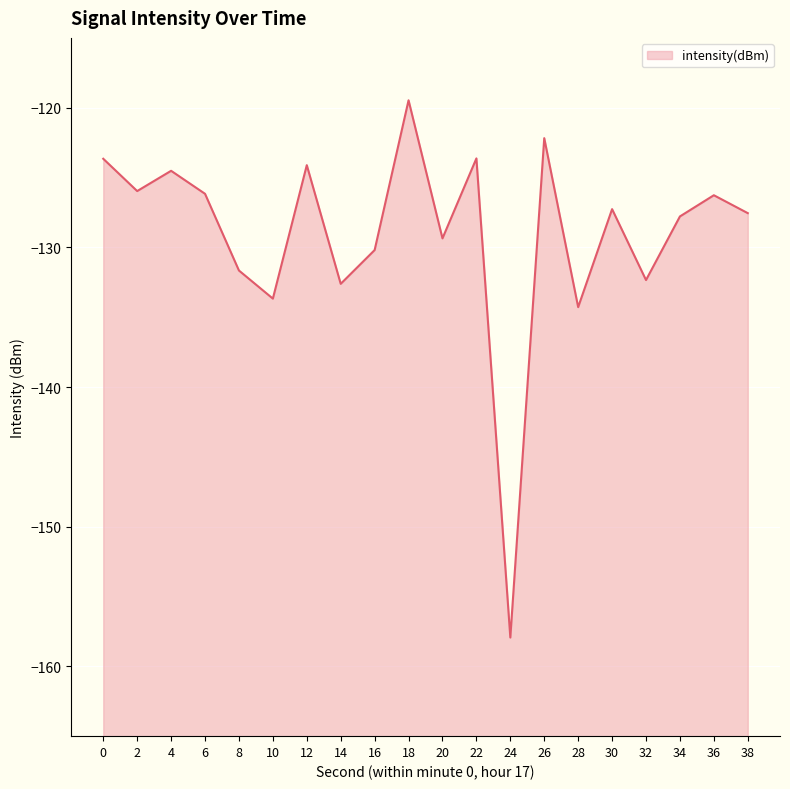

Which label corresponds to the smallest value in the chart?

24